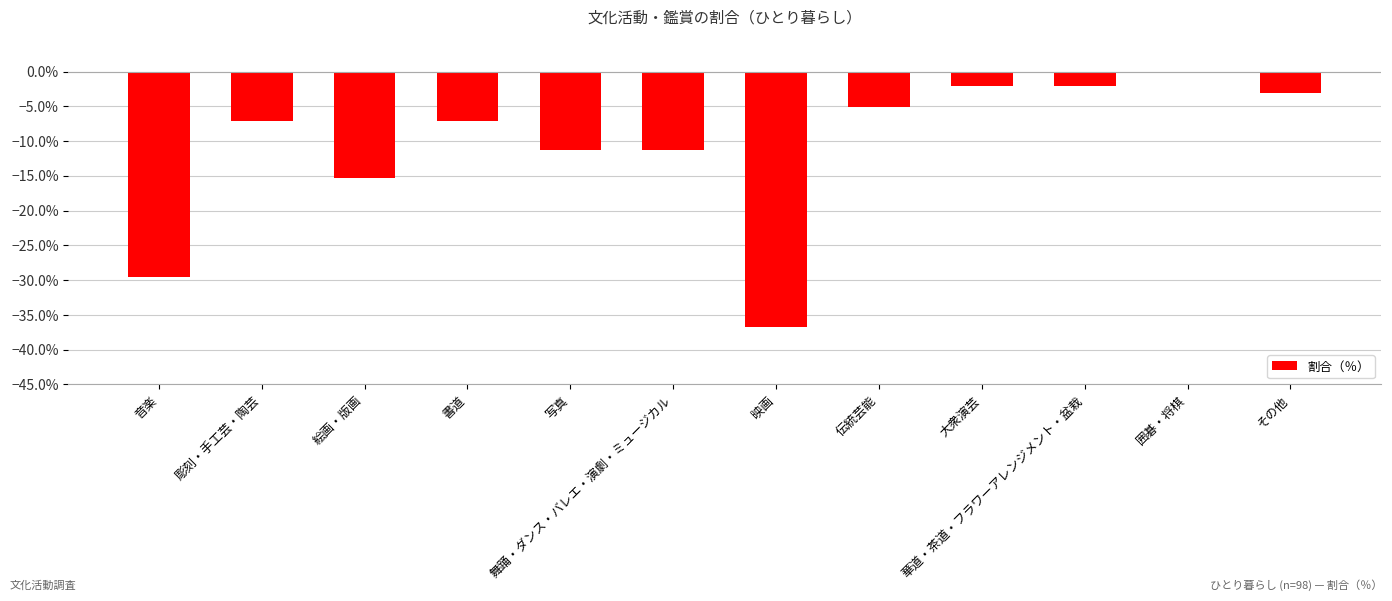

How many categories are shown in the chart?

12